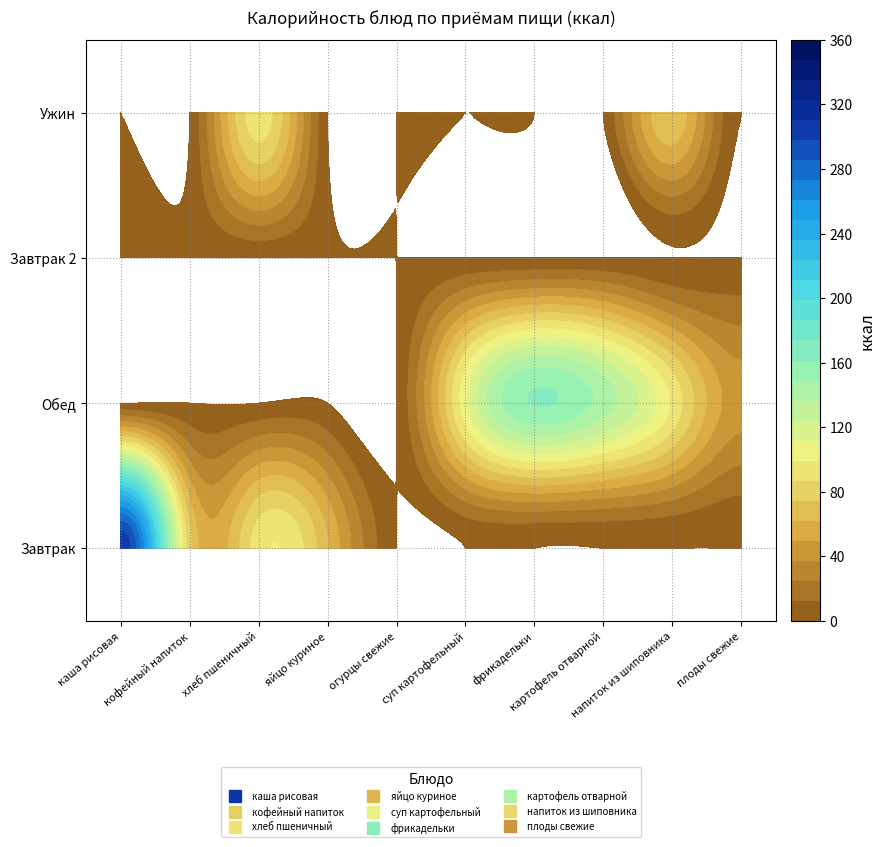

The value of плоды свежие at 2 is 22. True or false?

False